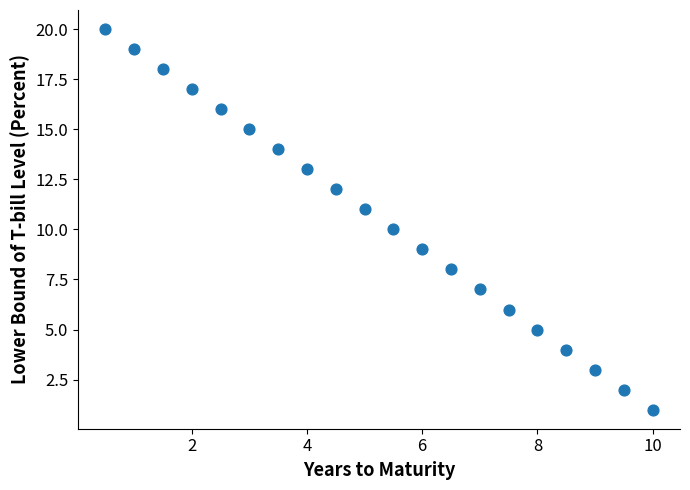

What is the range of Y values (max minus min)?

19